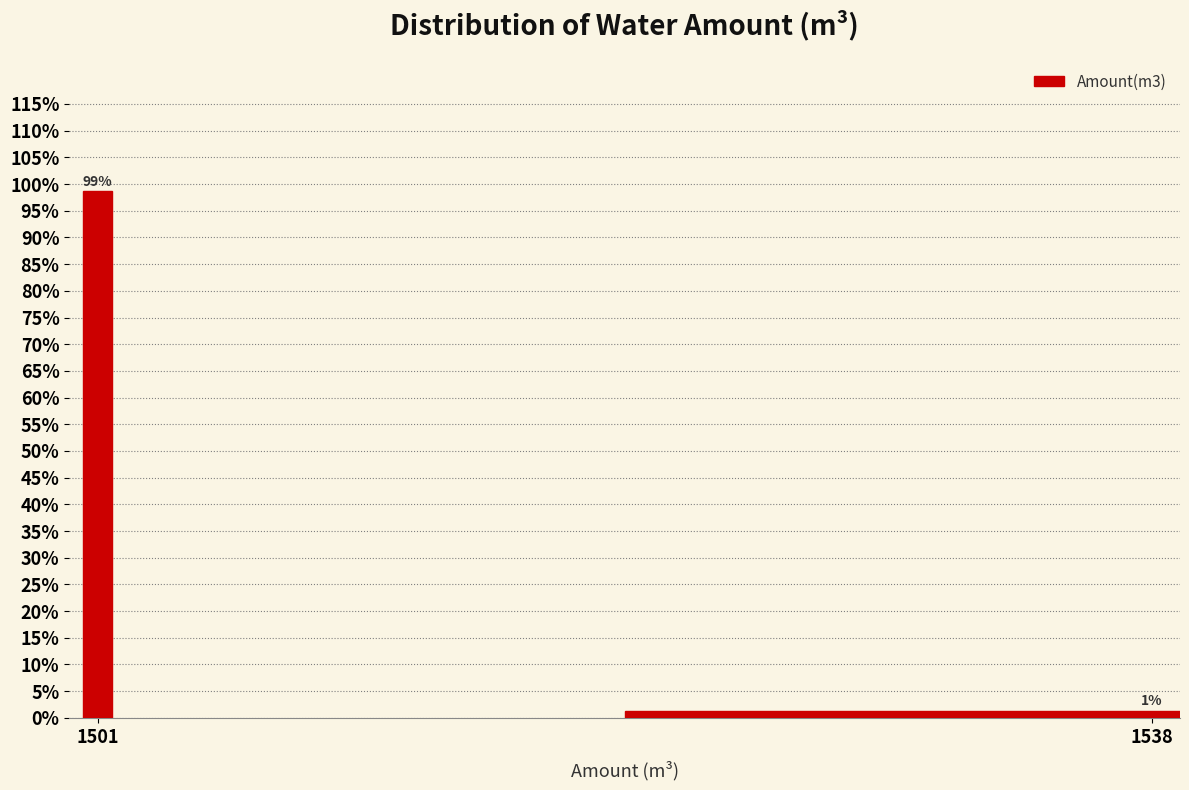

What is the average value?

50.0